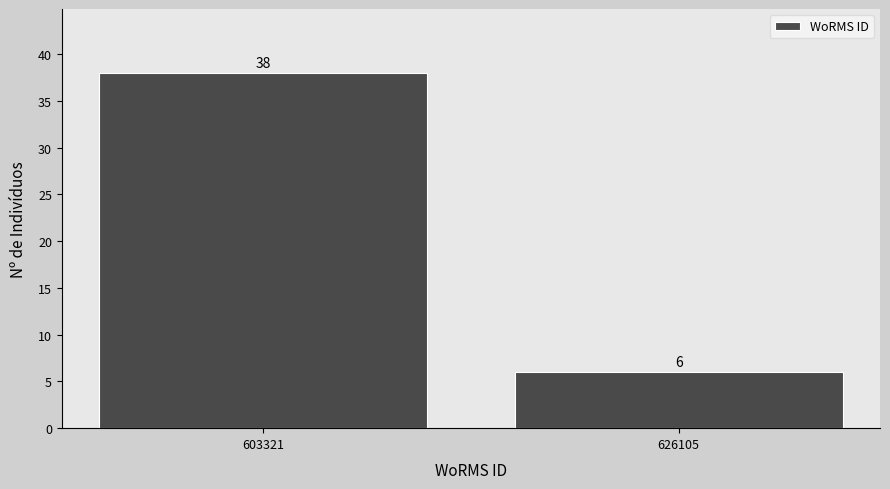

Reading right to left, extract all data points from this chart.

6	38